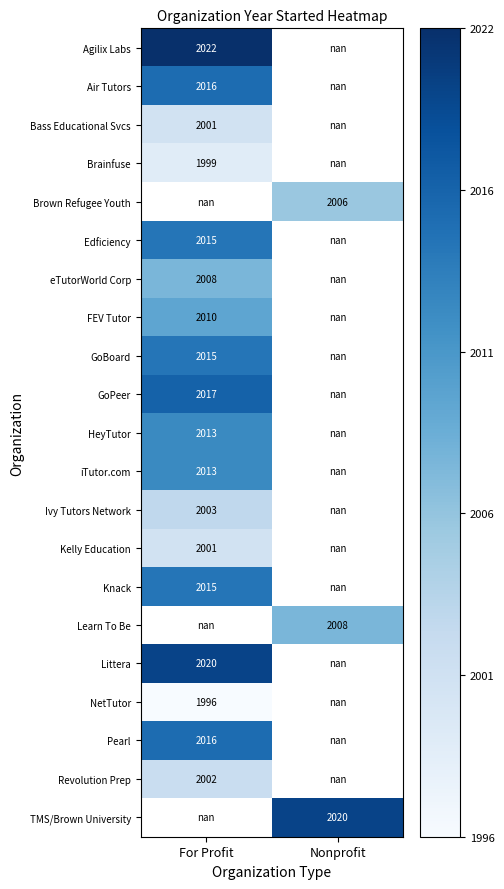

The value of FEV Tutor at For Profit is 2648.1. True or false?

False